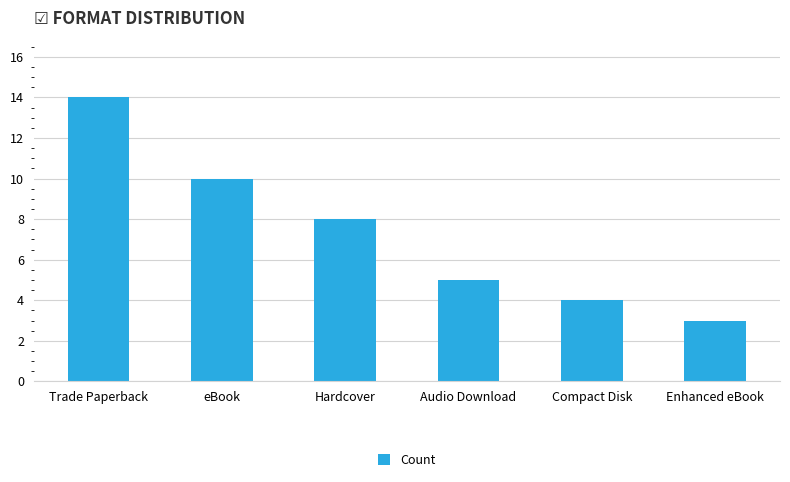

What is the label of the 4th bar from the right?

Hardcover